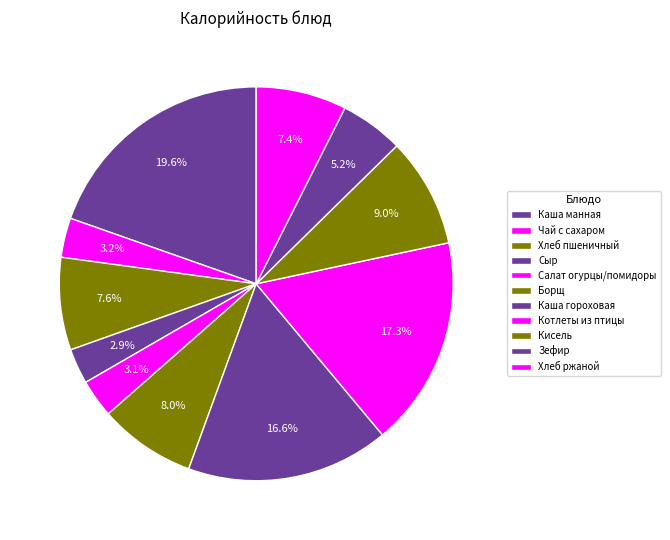

To the nearest percent, what is the average slice percentage?

9%